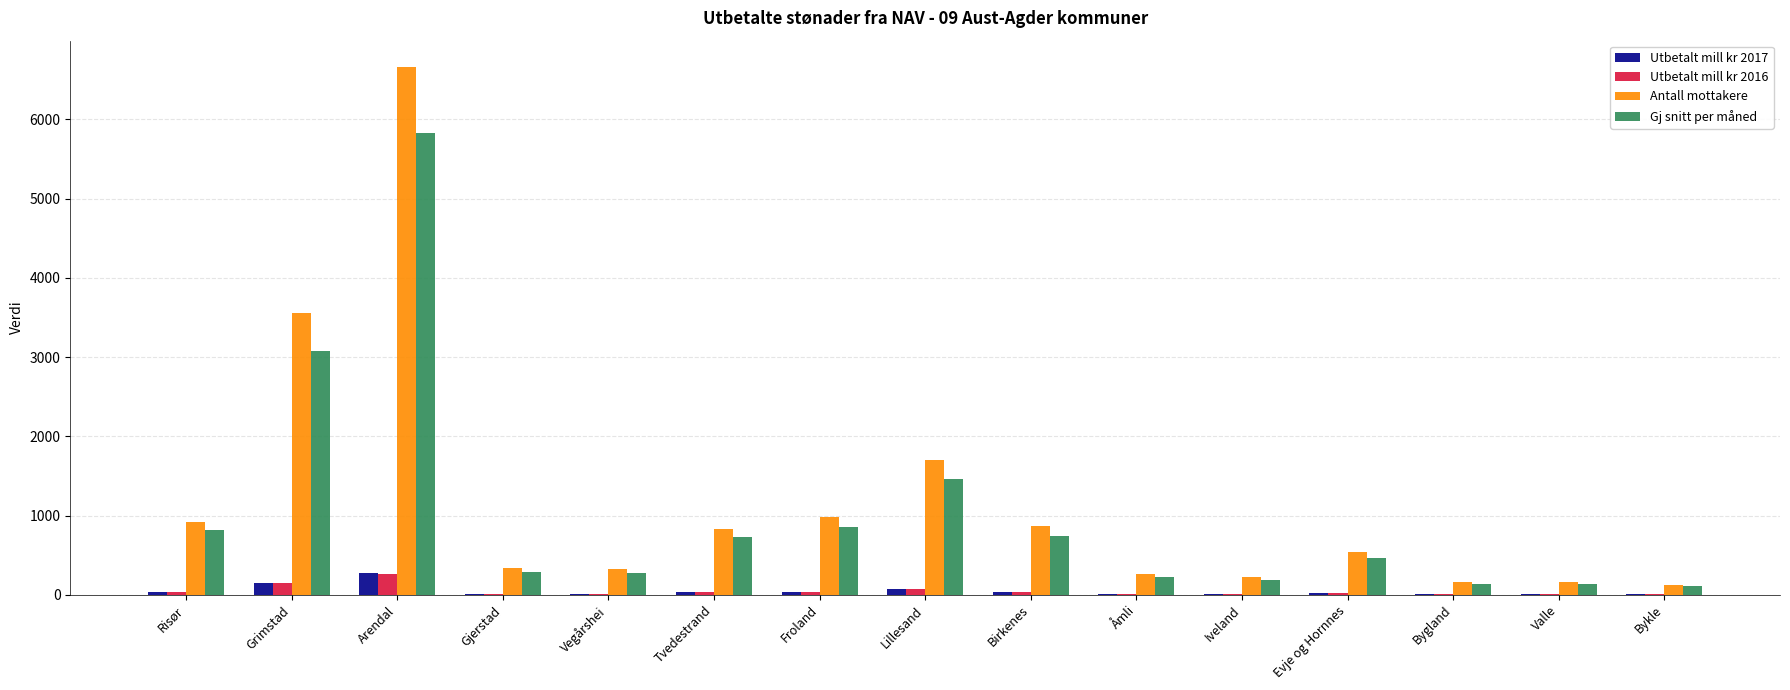

Where is Gj snitt per måned nearest to the value 2970?

Grimstad